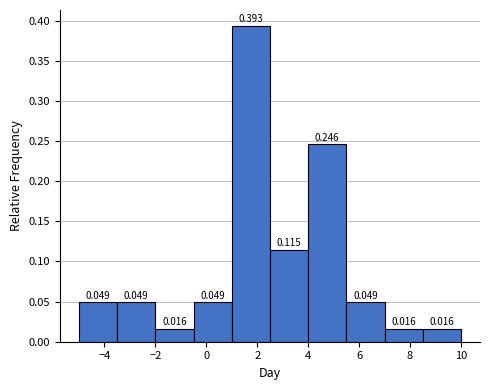

Reading left to right, transcribe this chart: for each bar, give the range it covers on the x-axis and its height. The bar edges are not printed on the chart, so give them approximately, as read against the axis.

-5.0 to -3.5: 0.049
-3.5 to -2.0: 0.049
-2.0 to -0.5: 0.016
-0.5 to 1.0: 0.049
1.0 to 2.5: 0.393
2.5 to 4.0: 0.115
4.0 to 5.5: 0.246
5.5 to 7.0: 0.049
7.0 to 8.5: 0.016
8.5 to 10.0: 0.016